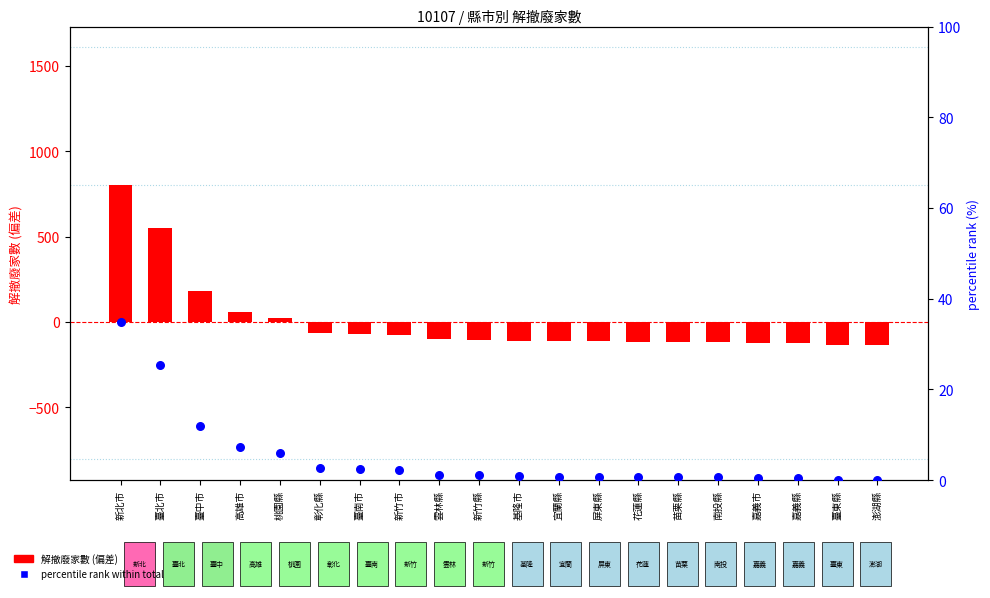

Is the value of percentile rank within total at 臺北市 greater than the value of 解撤廢家數 (偏差) at 彰化縣?

Yes